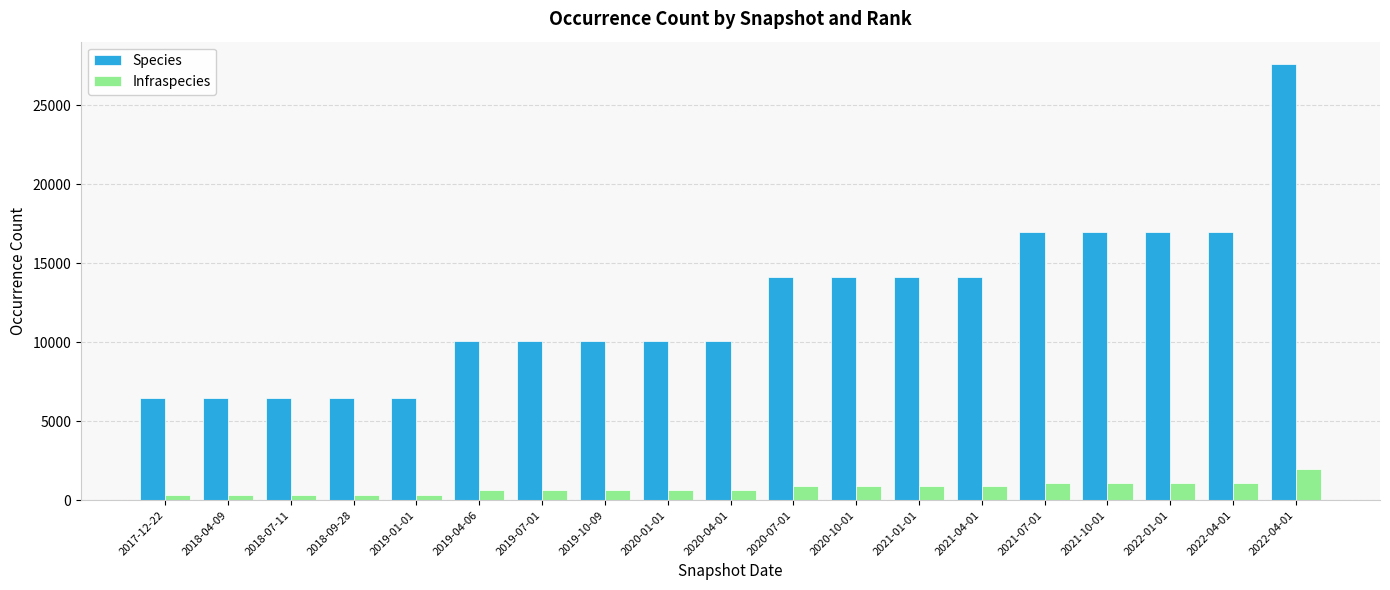

Does the chart contain any negative values?

No